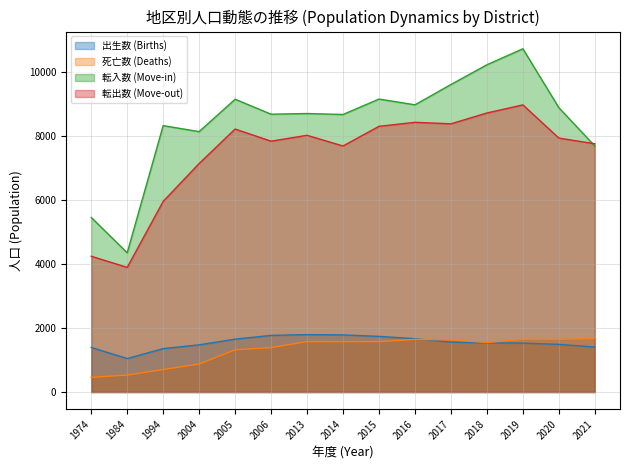

The value of 転出数 (Move-out) at 2013 is 8013. True or false?

True